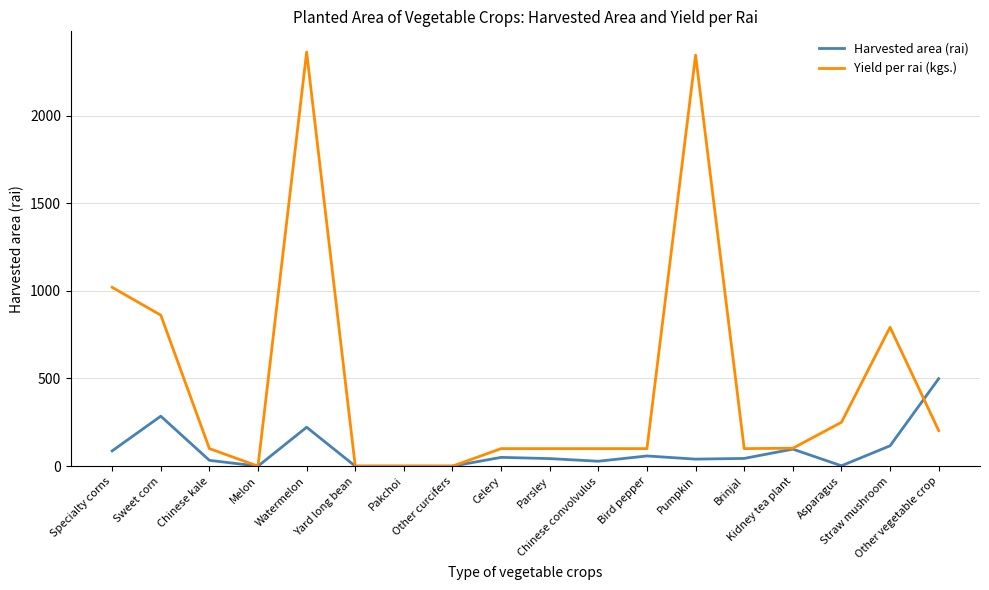

What is the maximum value shown in the chart?

2362.5